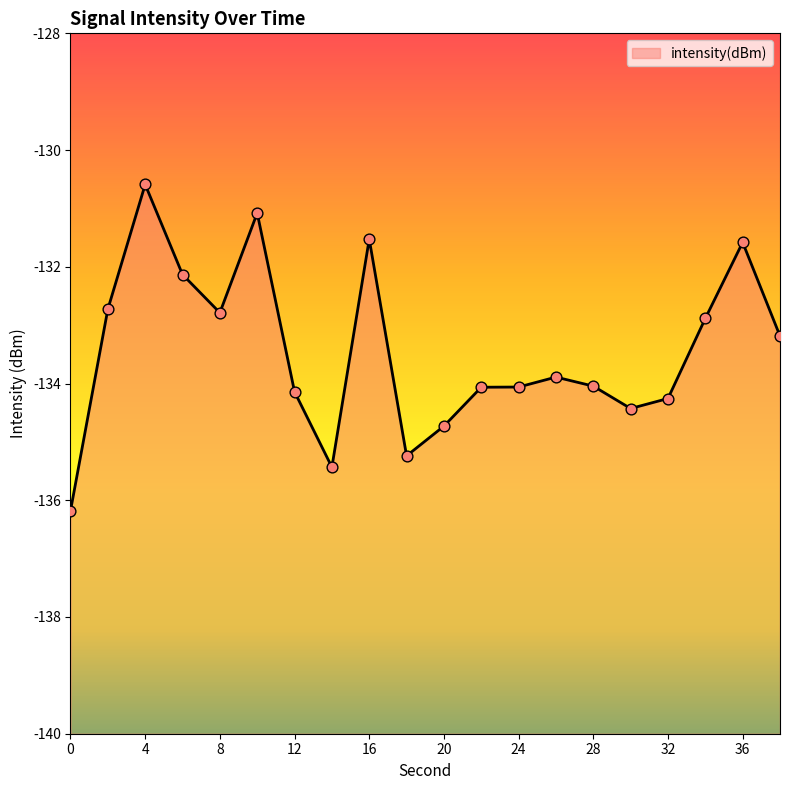

What is the change in value from 8 to 28?

-1.3